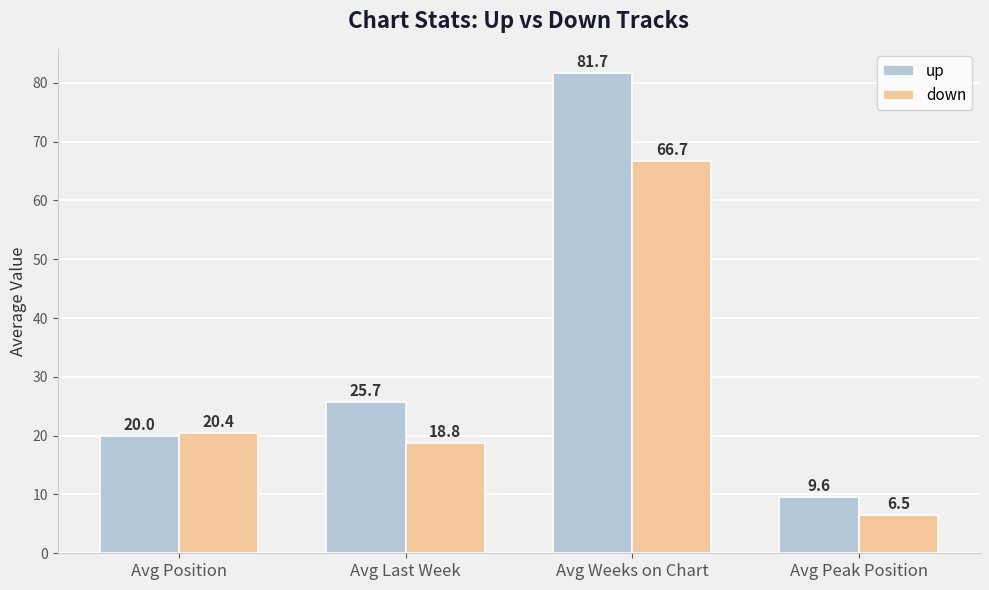

Reading right to left, what are all the values shown in this chart?

up: Avg Peak Position=9.6	Avg Weeks on Chart=81.7	Avg Last Week=25.7	Avg Position=20.0
down: Avg Peak Position=6.5	Avg Weeks on Chart=66.7	Avg Last Week=18.8	Avg Position=20.4